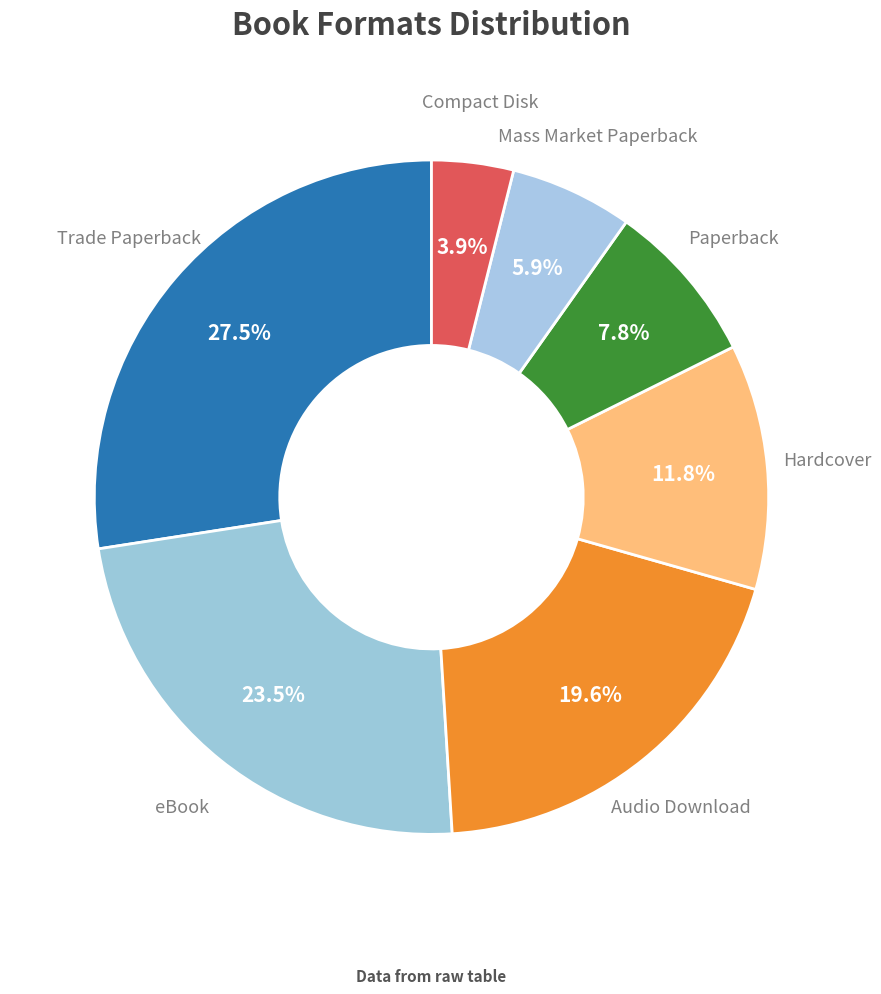

Approximately how many times larger is the value at eBook compared to Hardcover?

2.0